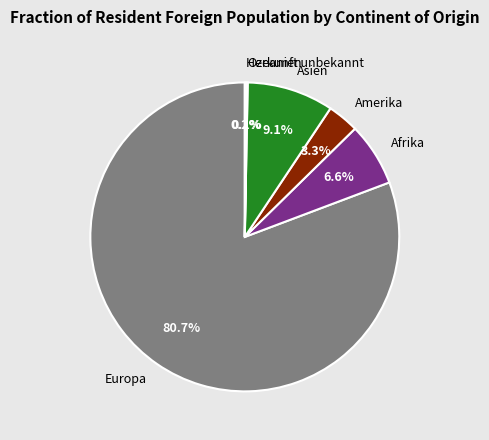

What is the largest slice in the pie chart?

Europa